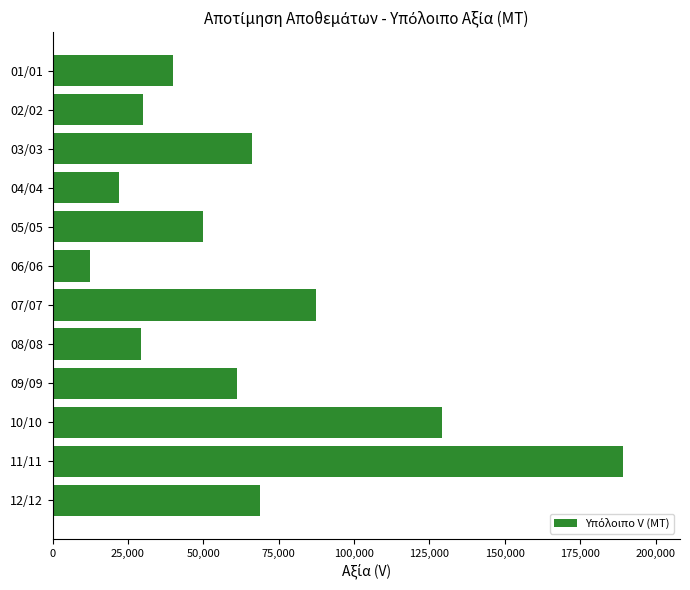

Is it true that the value at 05/05 is 50000.0?

True